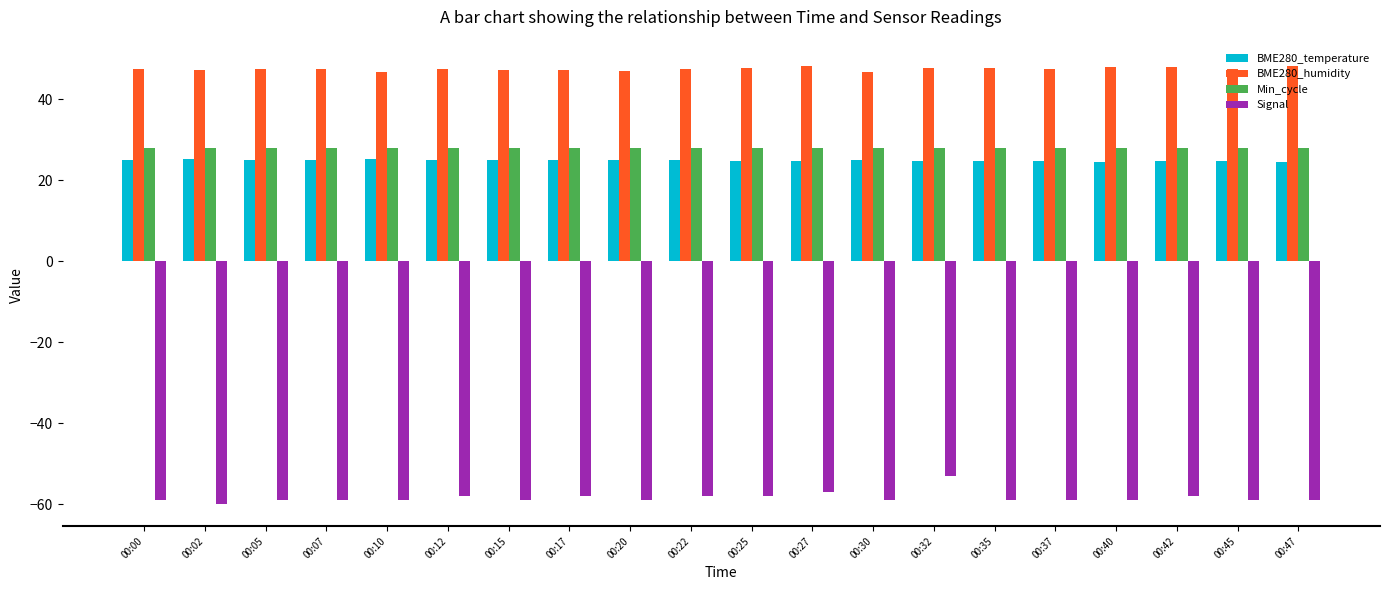

Which series has the largest total across all categories?

BME280_humidity